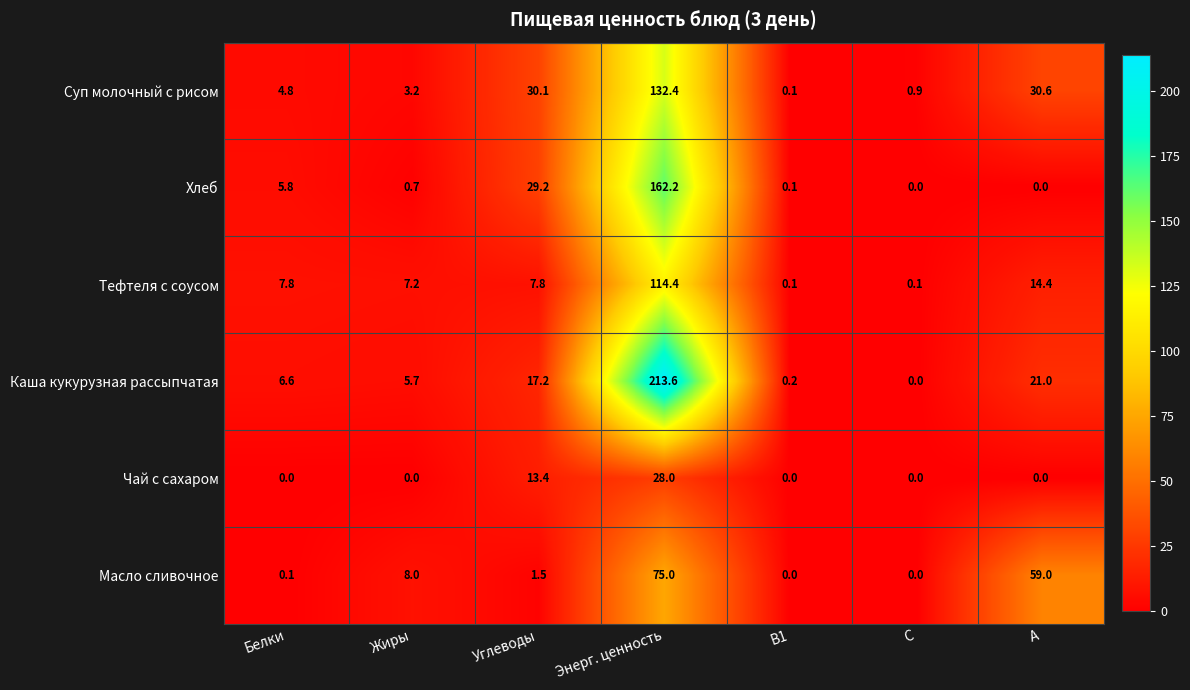

At which label is Чай с сахаром closest to 14?

Углеводы